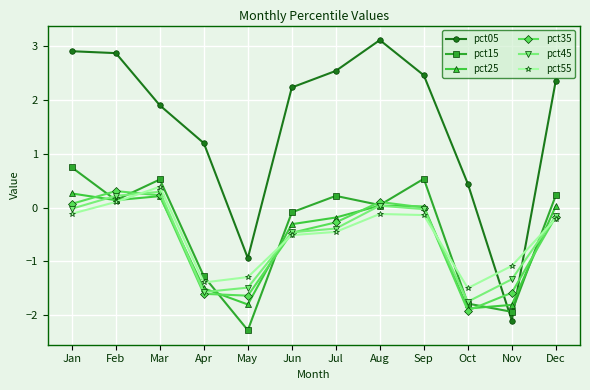

True or false: pct15 and pct55 cross at least once.

True